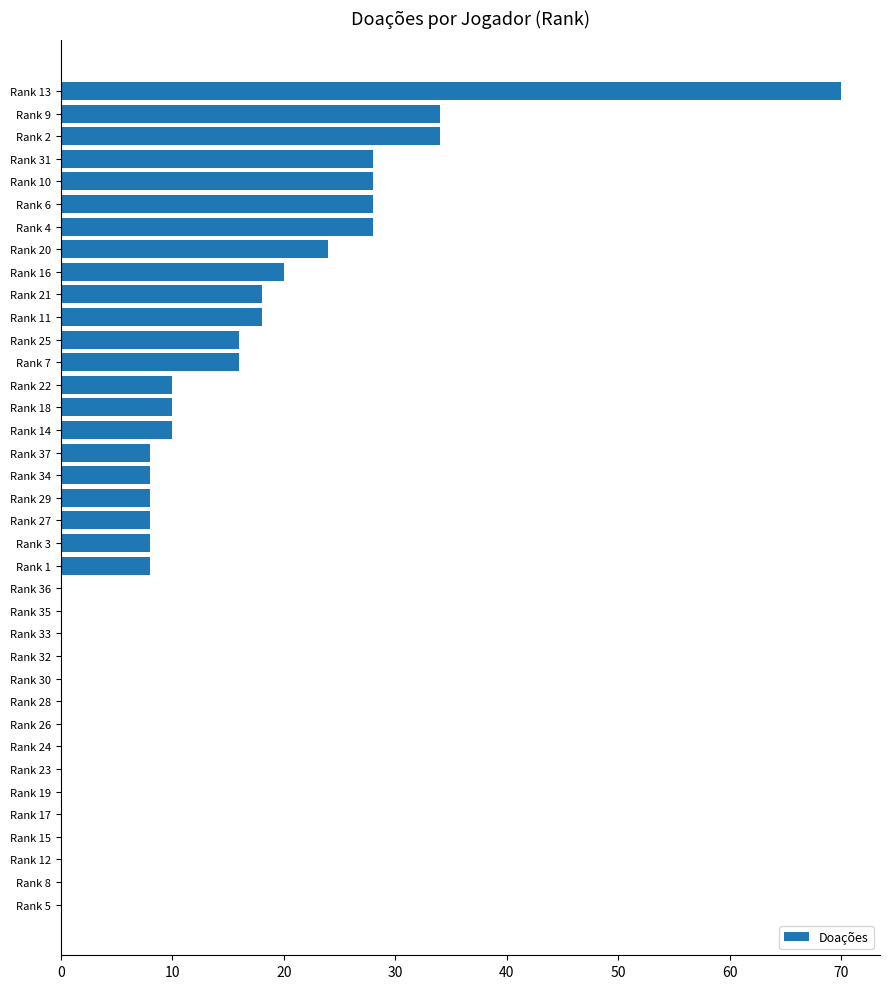

True or false: the data shows 10 at Rank 14.

True